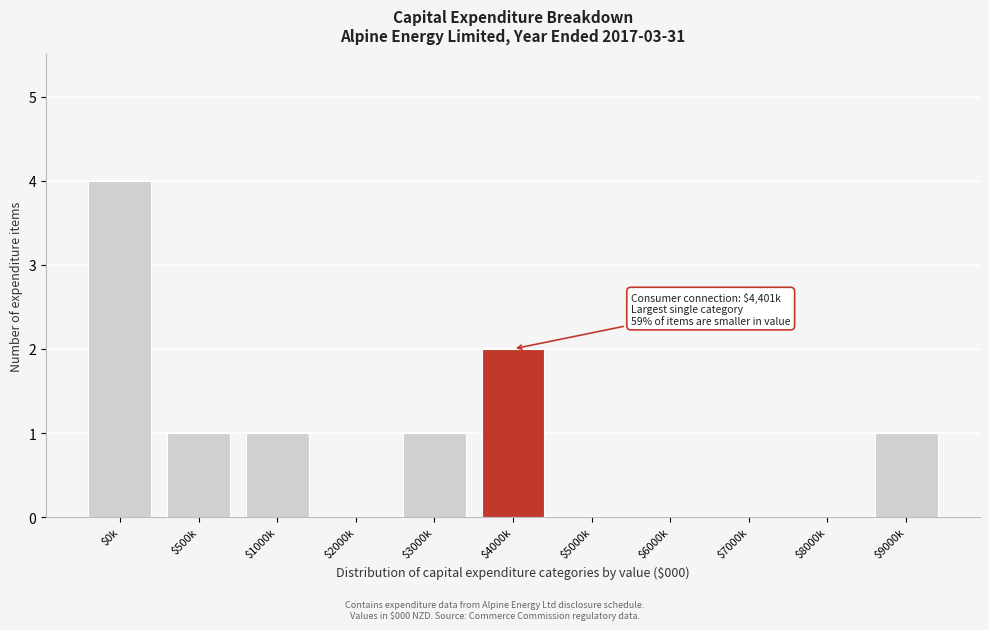

What is the maximum value shown in the chart?

4